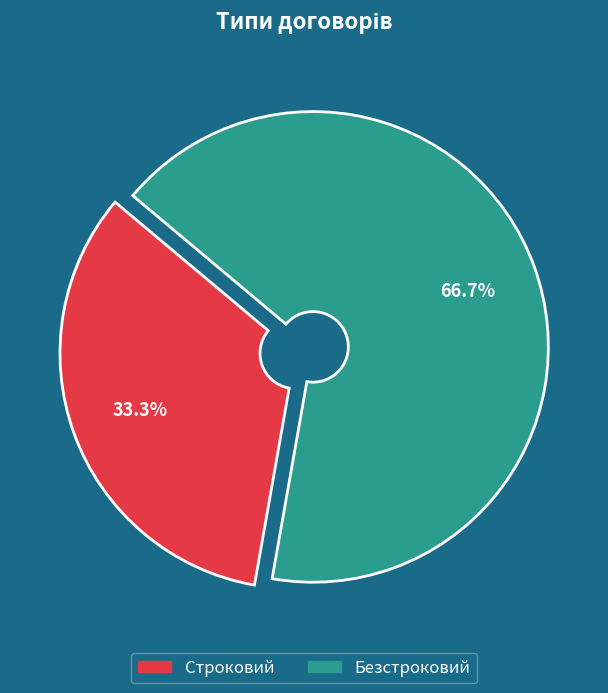

To the nearest percent, what percentage of the pie is Безстроковий?

67%